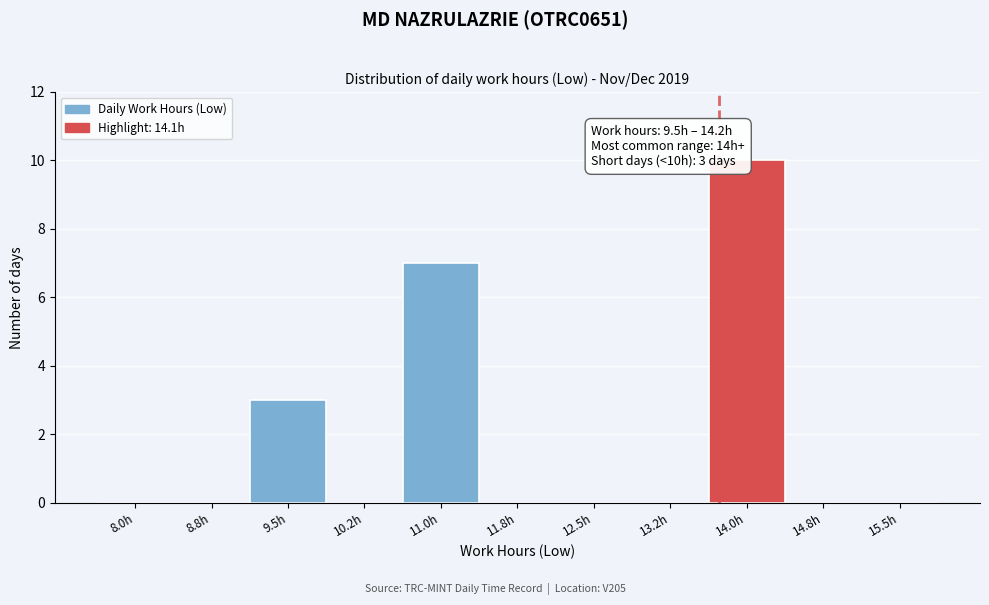

Reading left to right, list all the values displayed in this chart.

8.0h=0	8.8h=0	9.5h=3	10.2h=0	11.0h=7	11.8h=0	12.5h=0	13.2h=0	14.0h=10	14.8h=0	15.5h=0